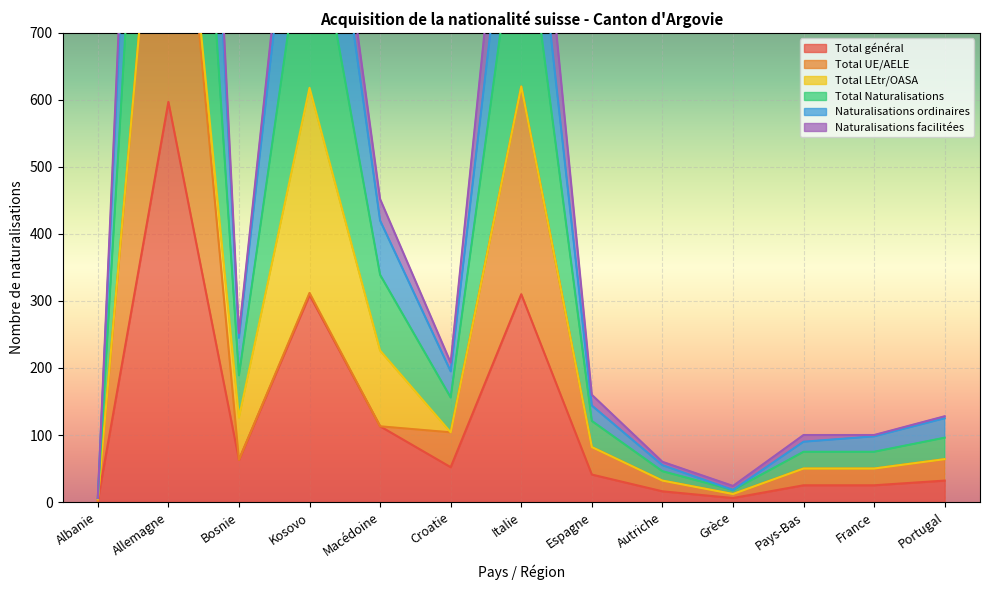

True or false: Naturalisations ordinaires and Naturalisations facilitées cross at least once.

False